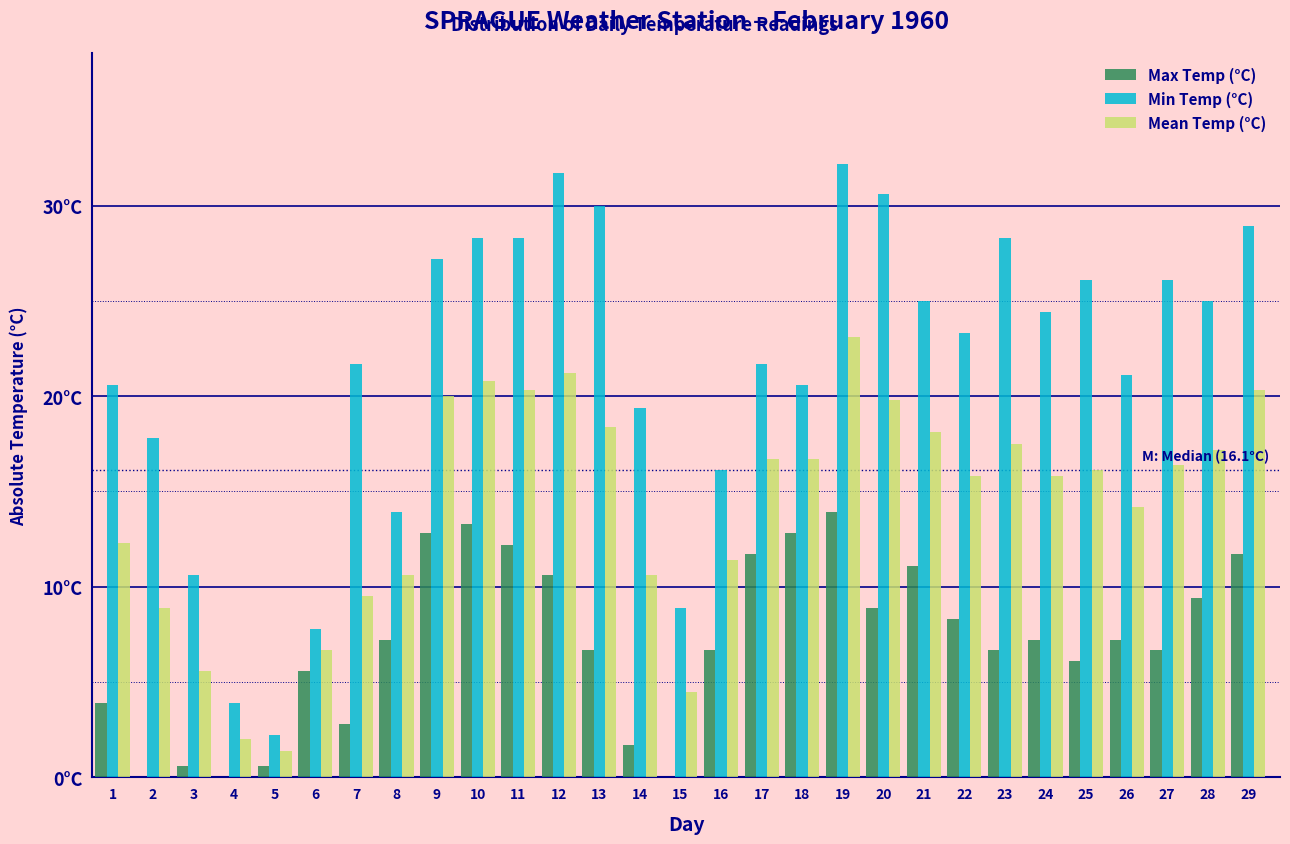

What are all the series names shown in the legend?

Max Temp (°C), Min Temp (°C), Mean Temp (°C)